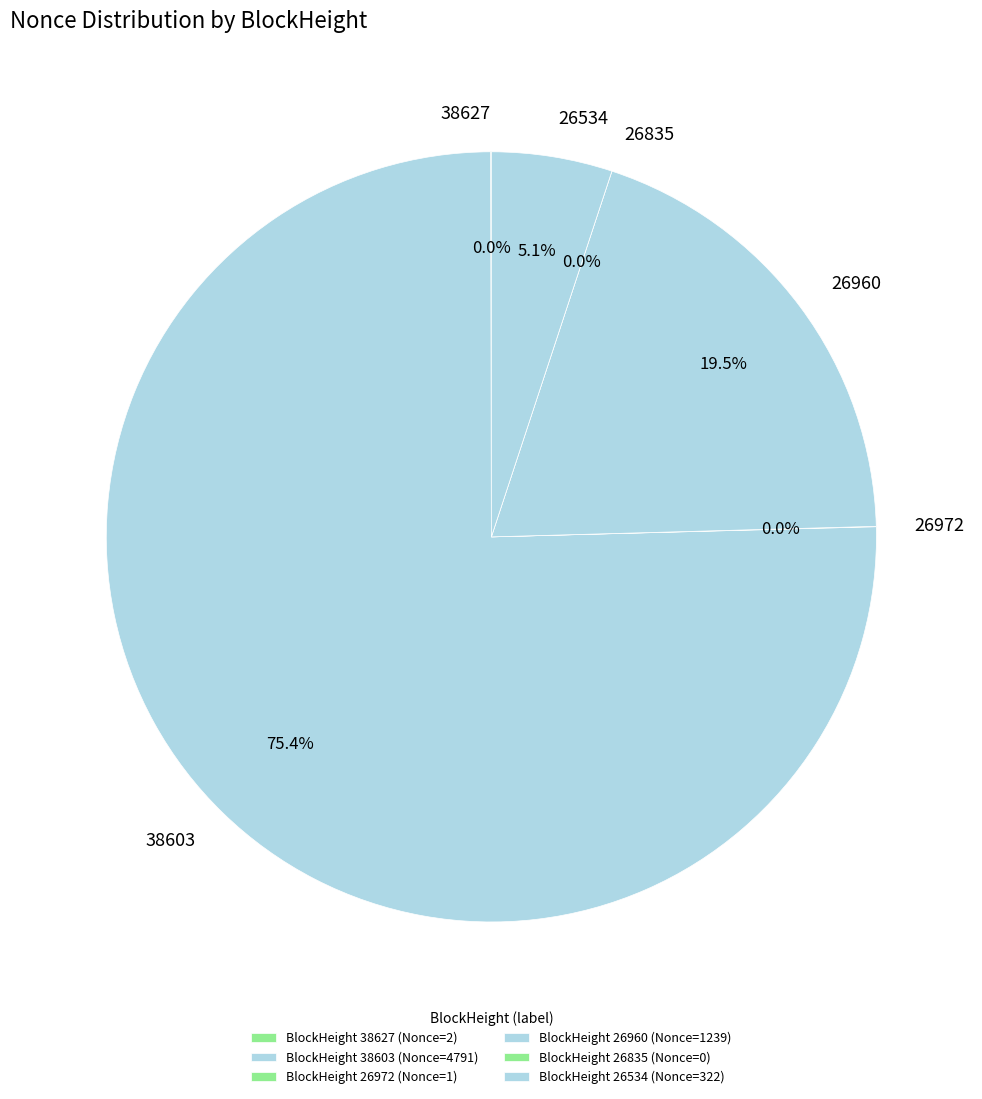

Between 38627 and 26835, which is larger?

38627